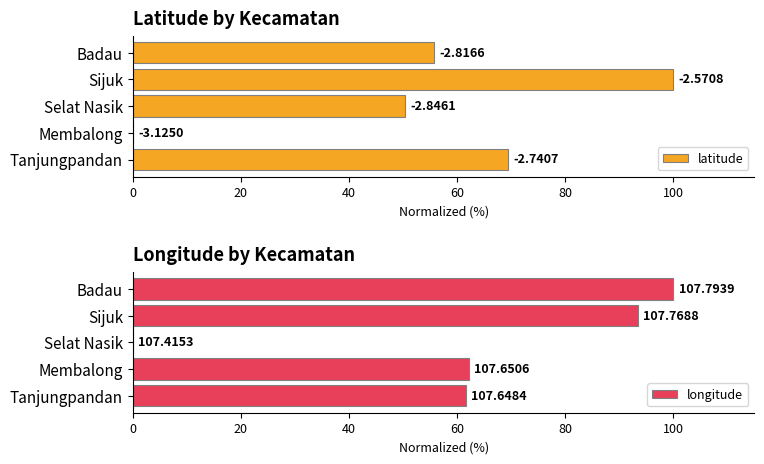

How many values in the latitude series are below 55?

2